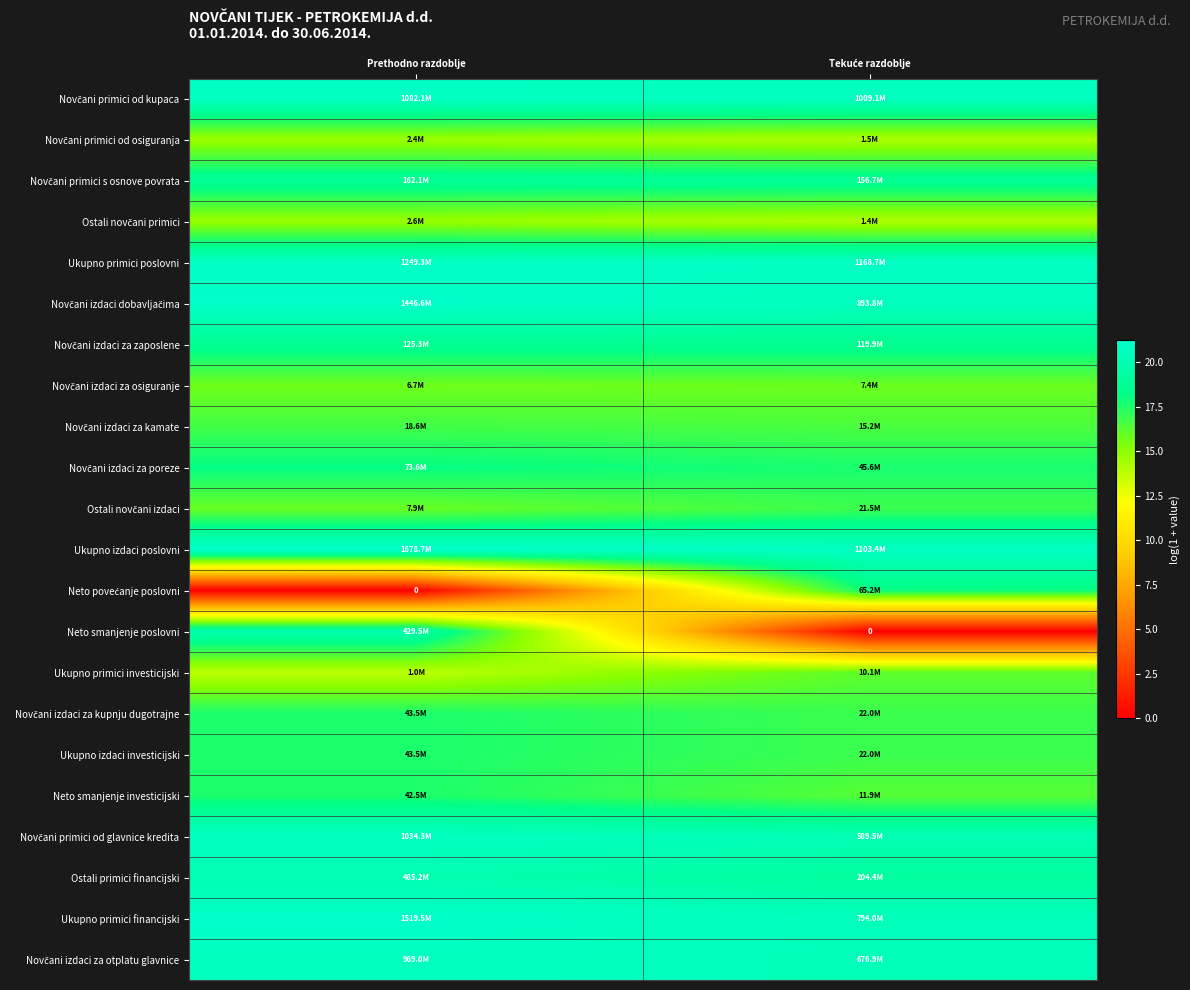

List the series in order of their peak value, highest first.

Ukupno izdaci poslovni, Ukupno primici financijski, Novčani izdaci dobavljačima, Ukupno primici poslovni, Novčani primici od kupaca, Novčani primici od glavnice kredita, Novčani izdaci za otplatu glavnice, Ostali primici financijski, Neto smanjenje poslovni, Novčani primici s osnove povrata, Novčani izdaci za zaposlene, Novčani izdaci za poreze, Neto povećanje poslovni, Novčani izdaci za kupnju dugotrajne, Ukupno izdaci investicijski, Neto smanjenje investicijski, Ostali novčani izdaci, Novčani izdaci za kamate, Ukupno primici investicijski, Novčani izdaci za osiguranje, Ostali novčani primici, Novčani primici od osiguranja